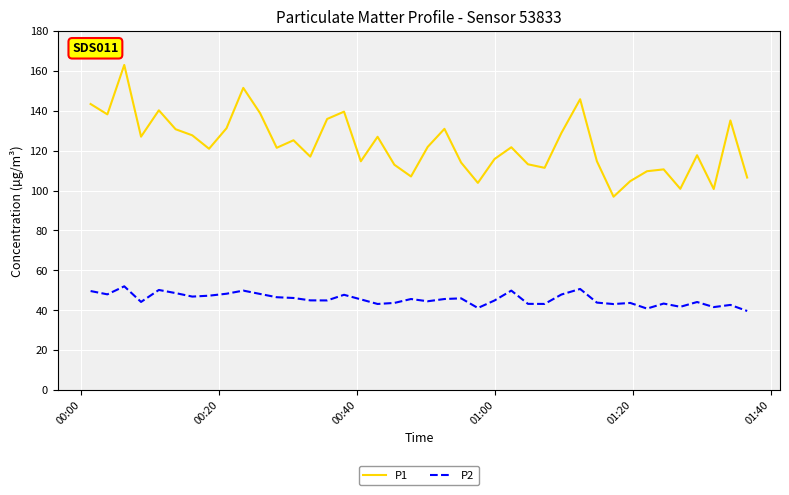

What is the difference between the maximum and minimum values in the P2 series?

12.4